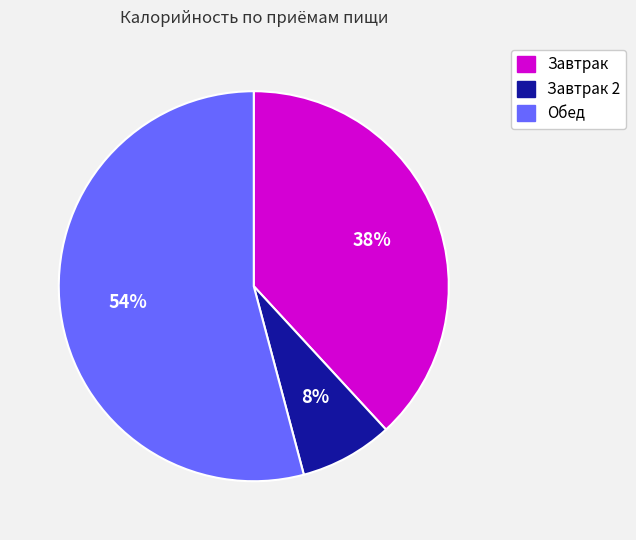

How many slices are in this pie chart?

3